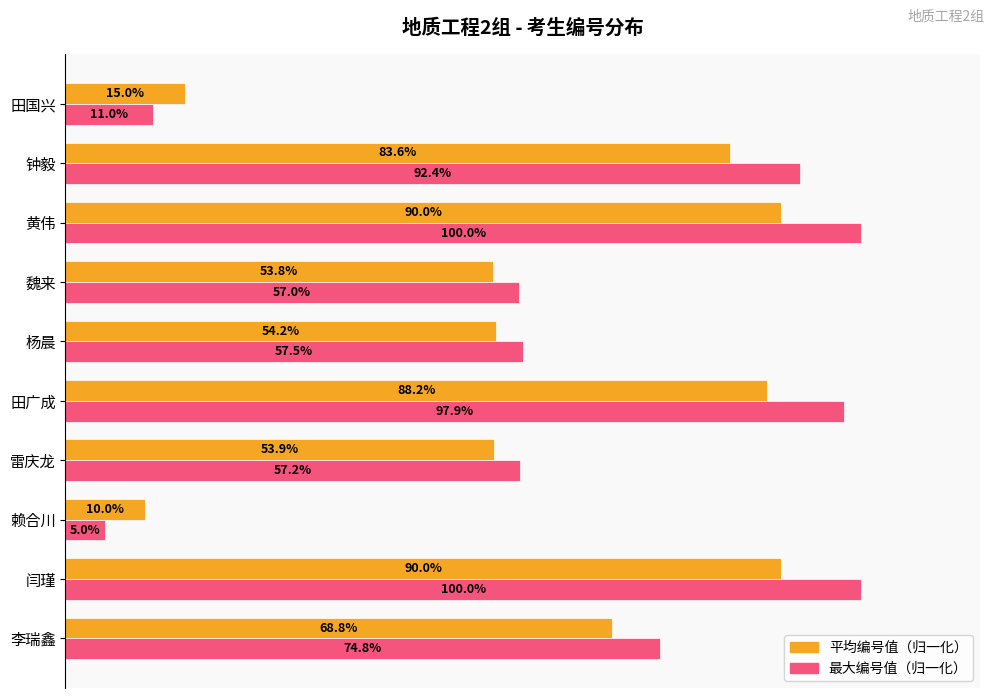

At 杨晨, list the series in order from largest to smallest.

最大编号值（归一化）, 平均编号值（归一化）